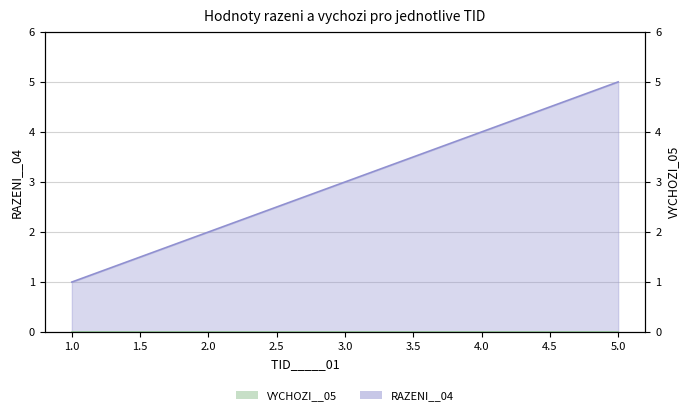

List the labels in order of value, smallest first.

1, 2, 3, 4, 5